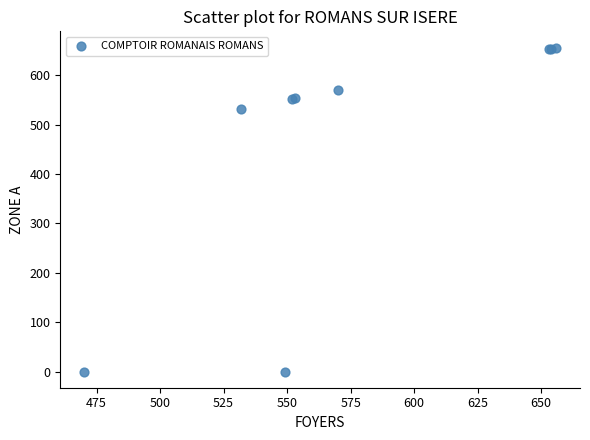

What Y value in the scatter plot is closest to 328?

532